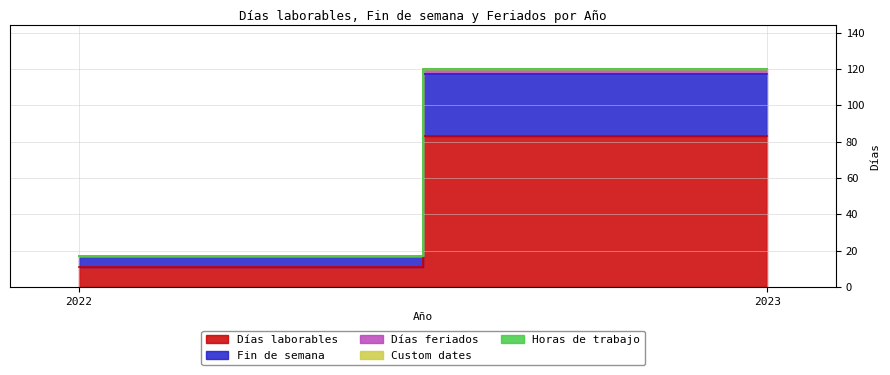

The value of Fin de semana at 2023 is 45. True or false?

False